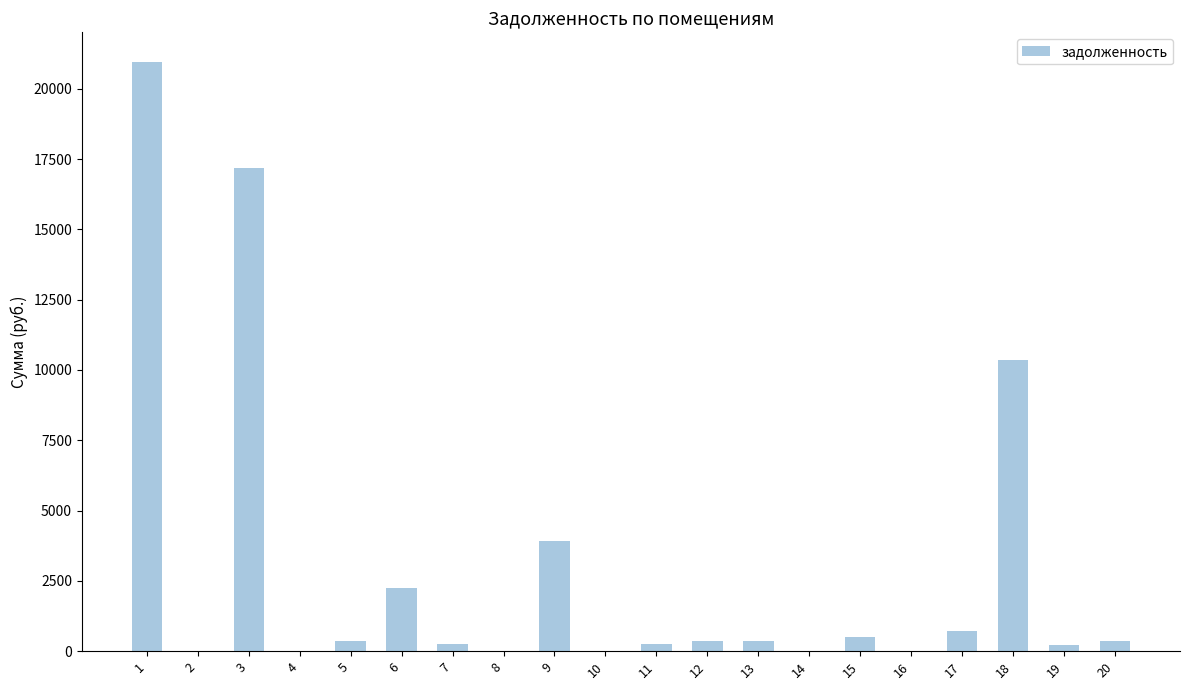

How many data points are above 346?

11